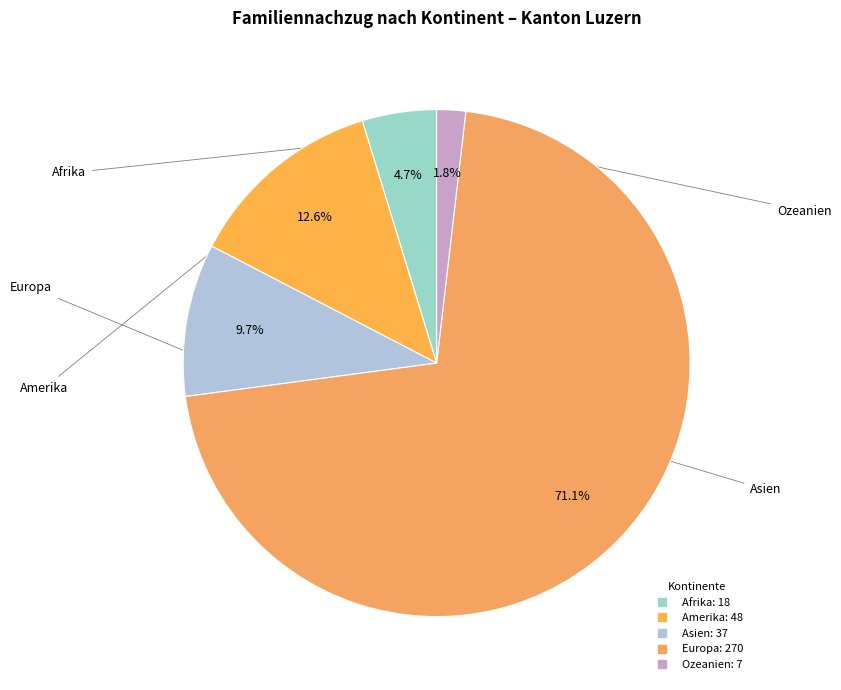

How much of the chart is everything except Afrika?

95.3%